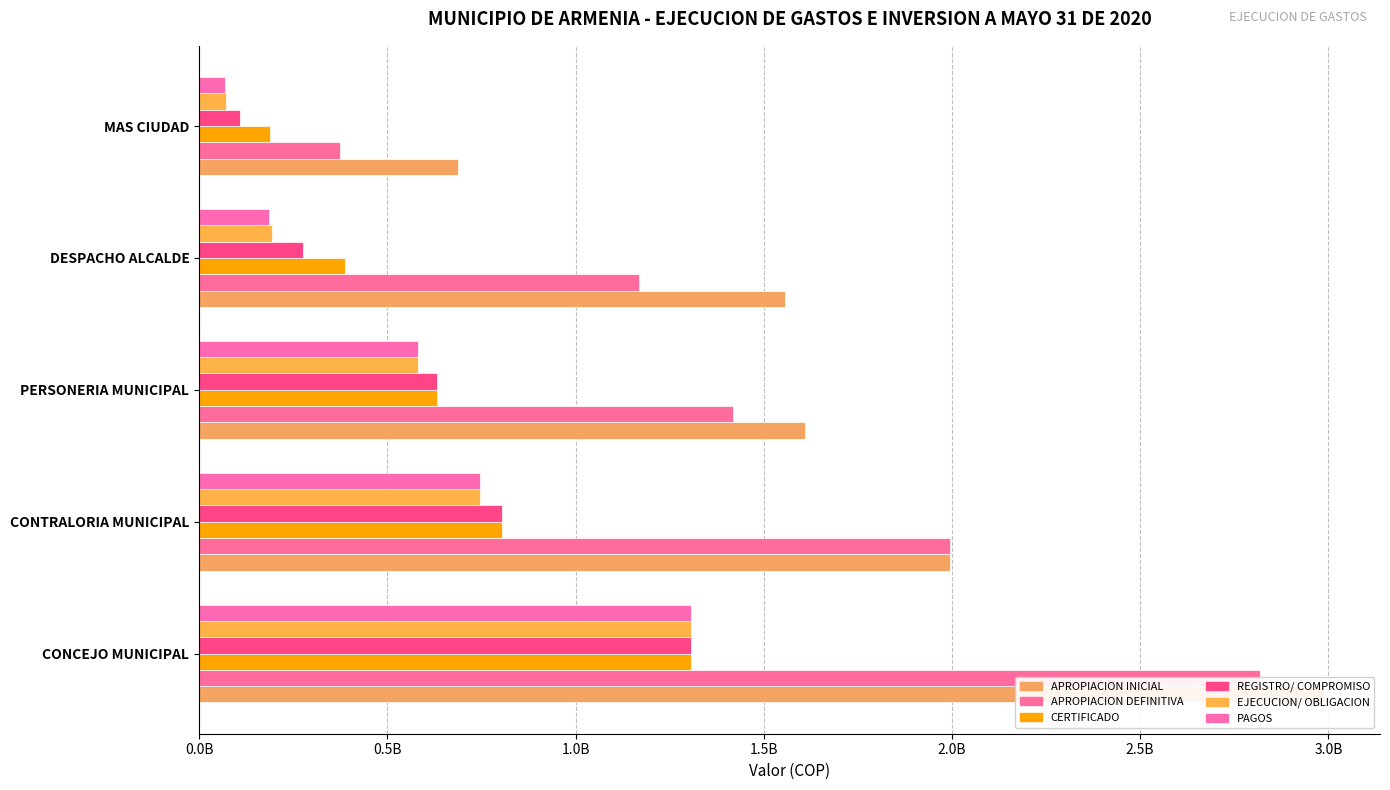

Which series has the widest spread of values?

APROPIACION DEFINITIVA